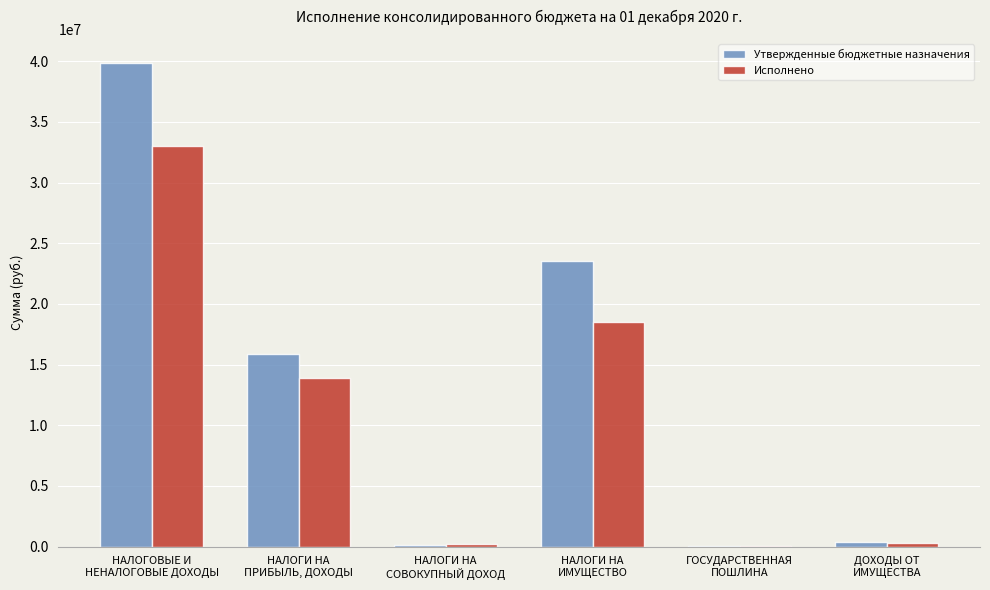

How many values in the Исполнено series exceed 13859844?

3